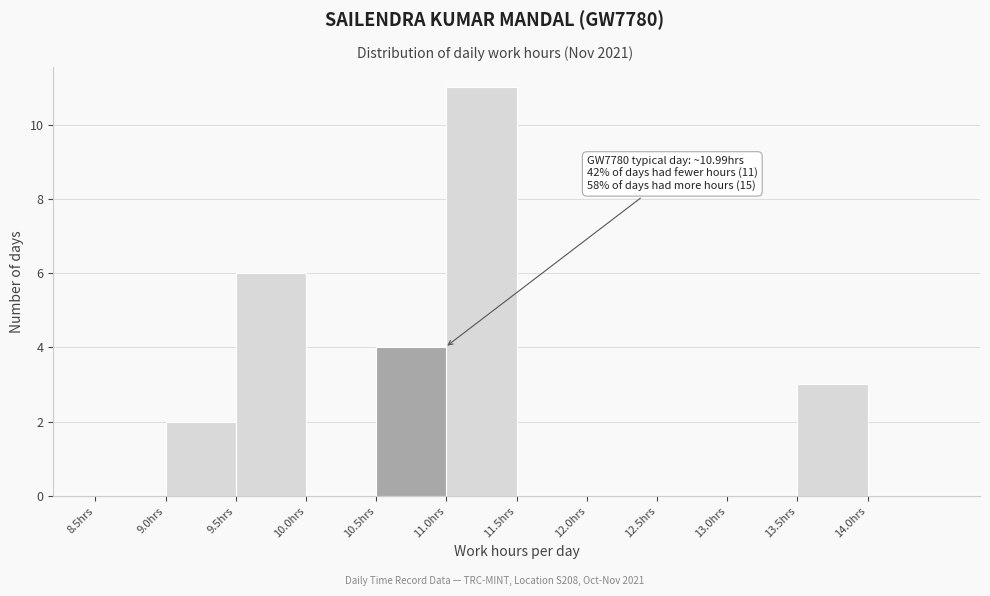

Which range on the x-axis has the tallest bar?

11.0 to 11.5